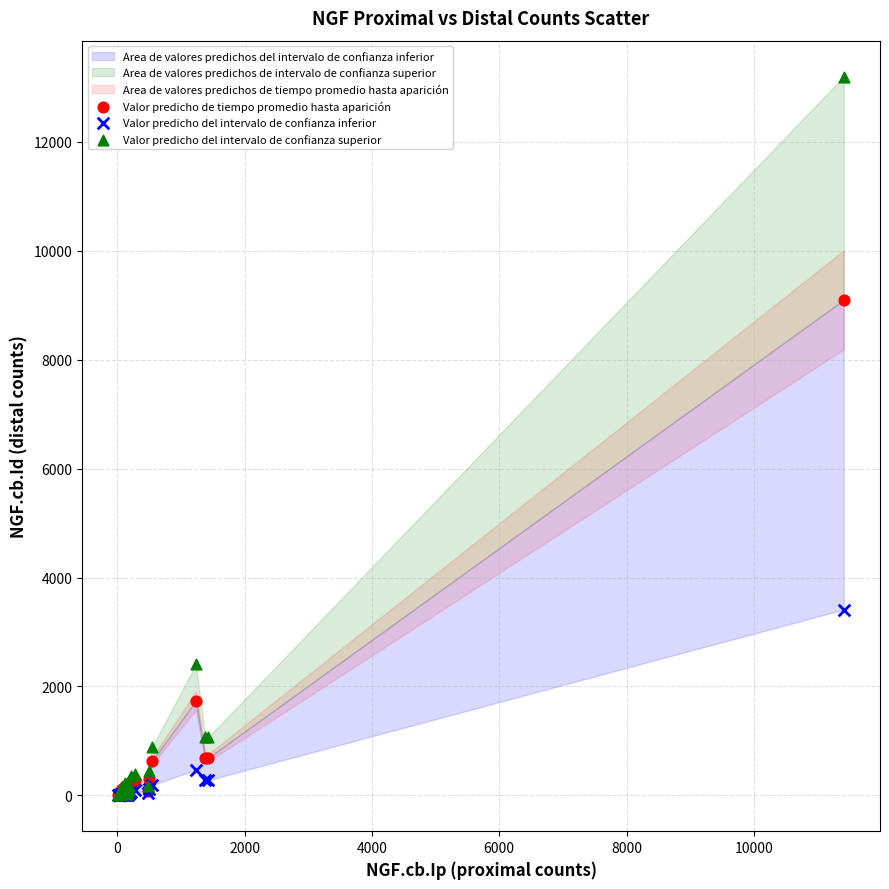

Which series has the largest Y range (max minus min)?

Valor predicho del intervalo de confianza superior